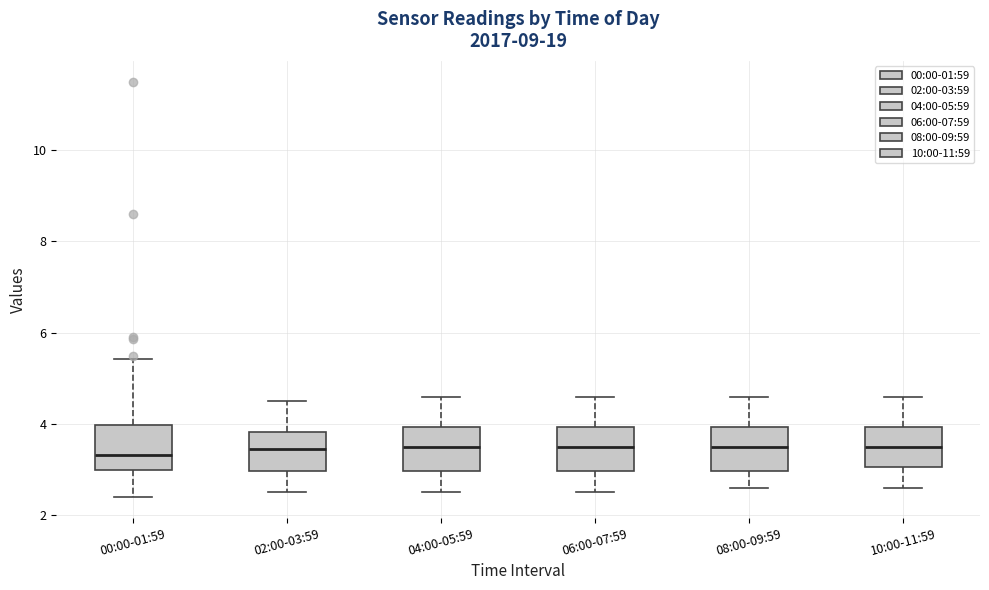

Where does the median line of the box for 08:00-09:59 sit on the y-axis? The values are not printed on the chart, so give them approximately, as read against the axis.

3.6